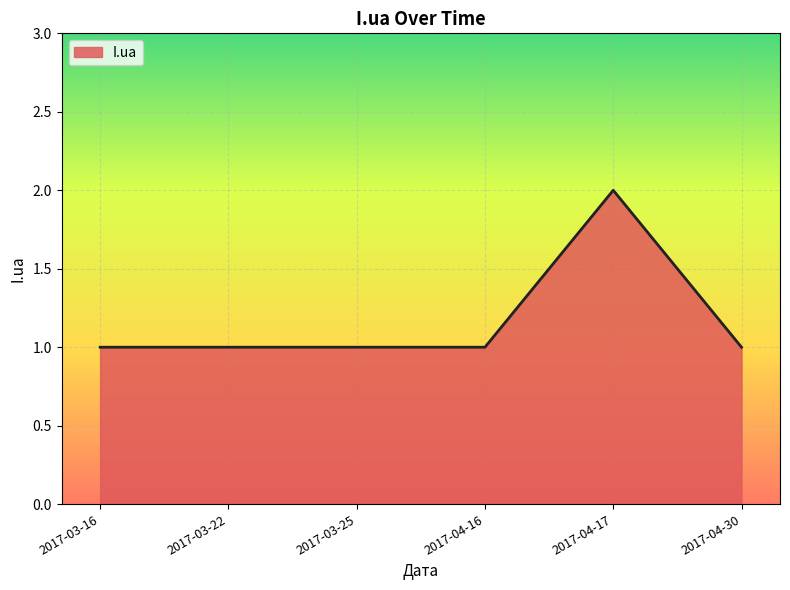

What is the ratio of the value at 2017-04-30 to the value at 2017-04-17?

0.5